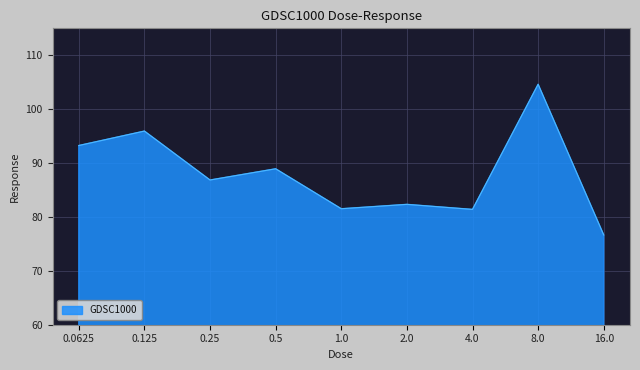

Is it true that the value at 0.0625 is 52.3?

False